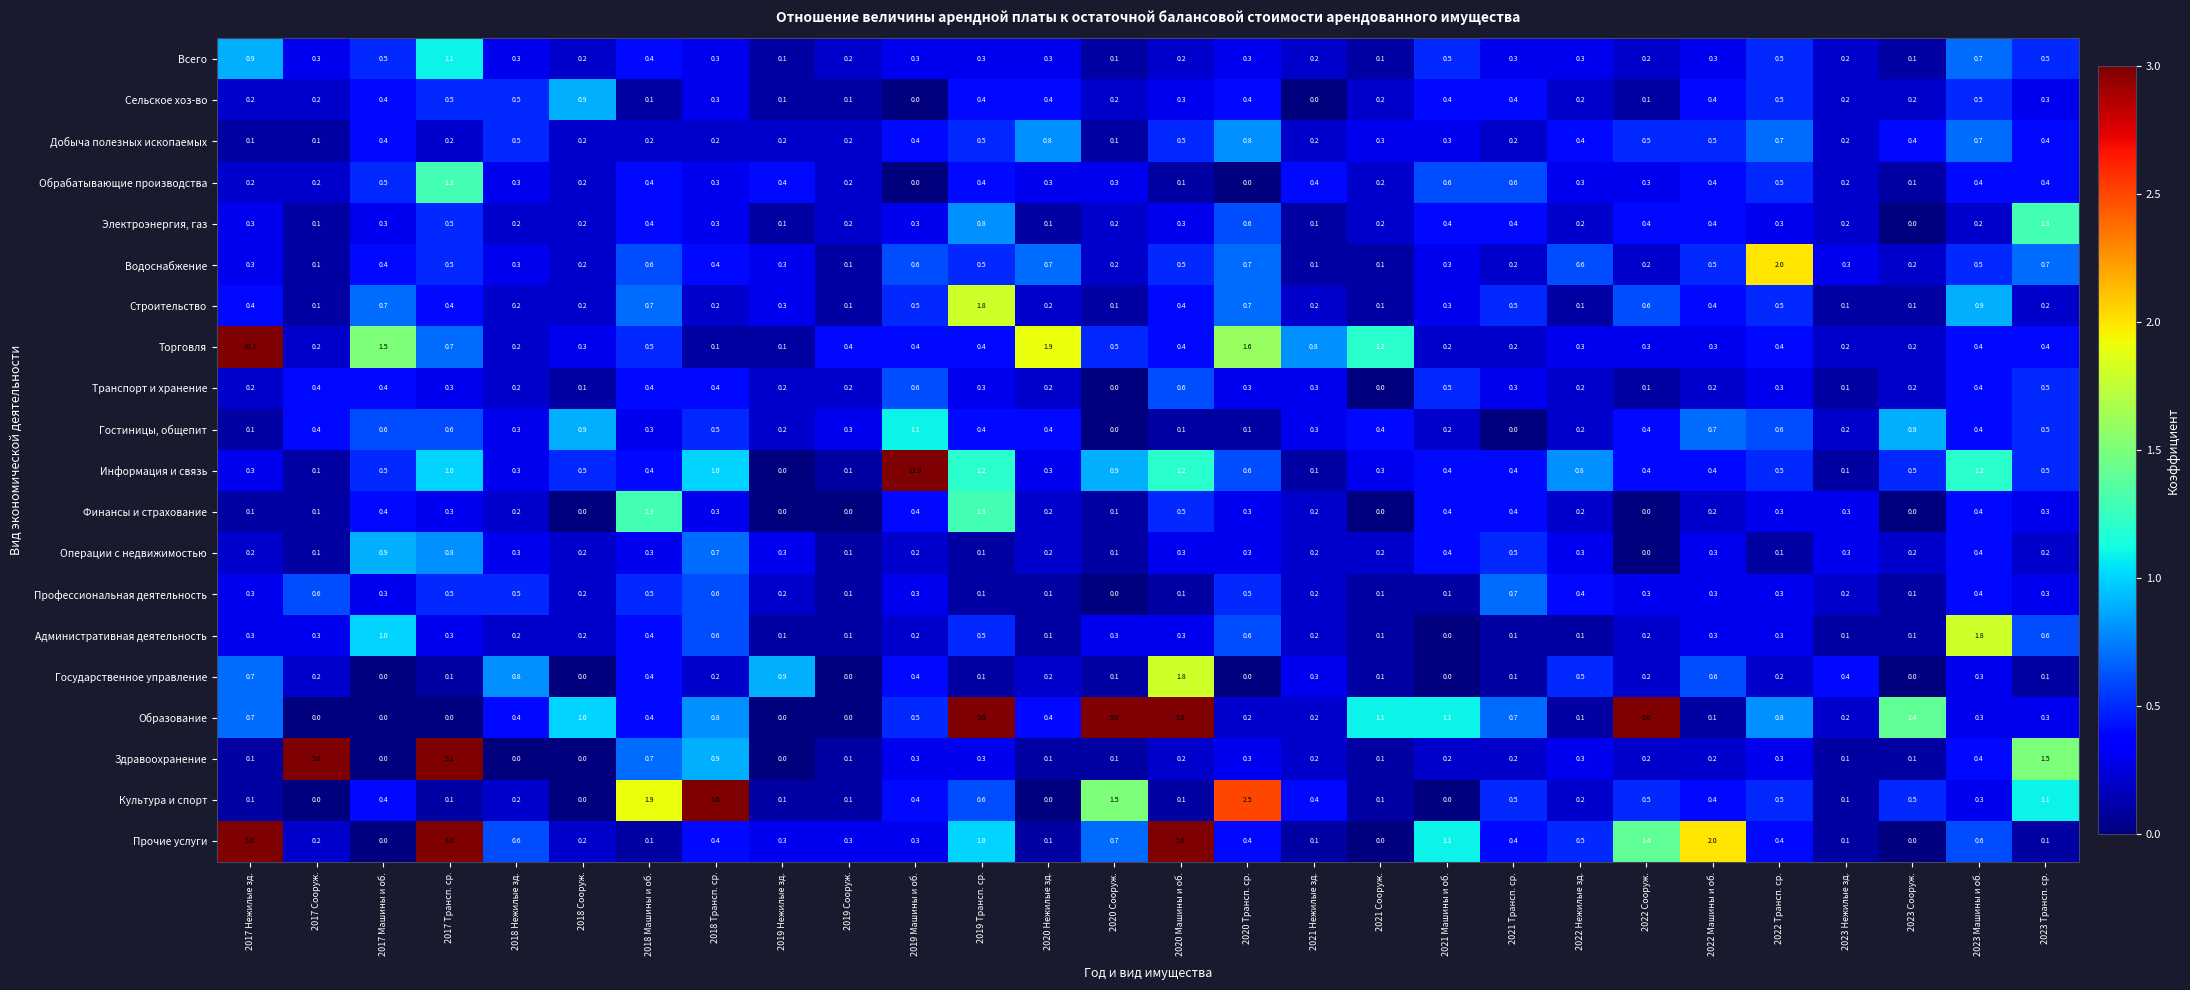

Which series has the widest spread of values?

Информация и связь